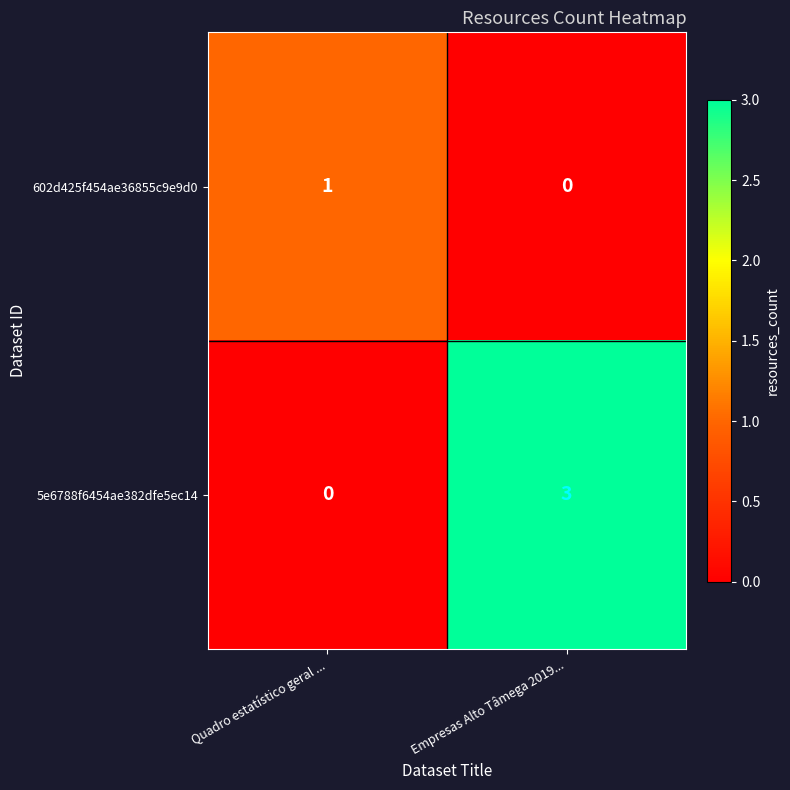

Rank the series at Empresas Alto Tâmega 2019... from highest to lowest value.

5e6788f6454ae382dfe5ec14, 602d425f454ae36855c9e9d0